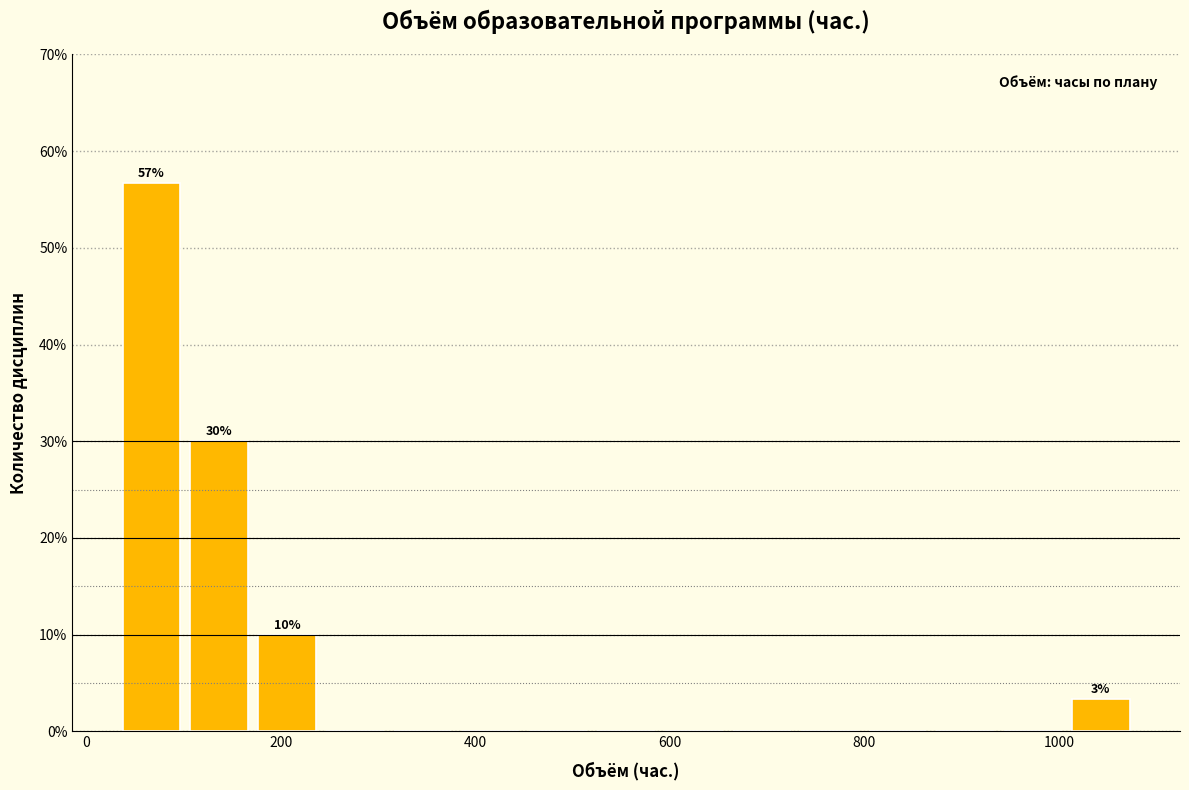

Around what value on the x-axis is the tallest bar? Give the approximate position of its centre, as read against the axis.

60